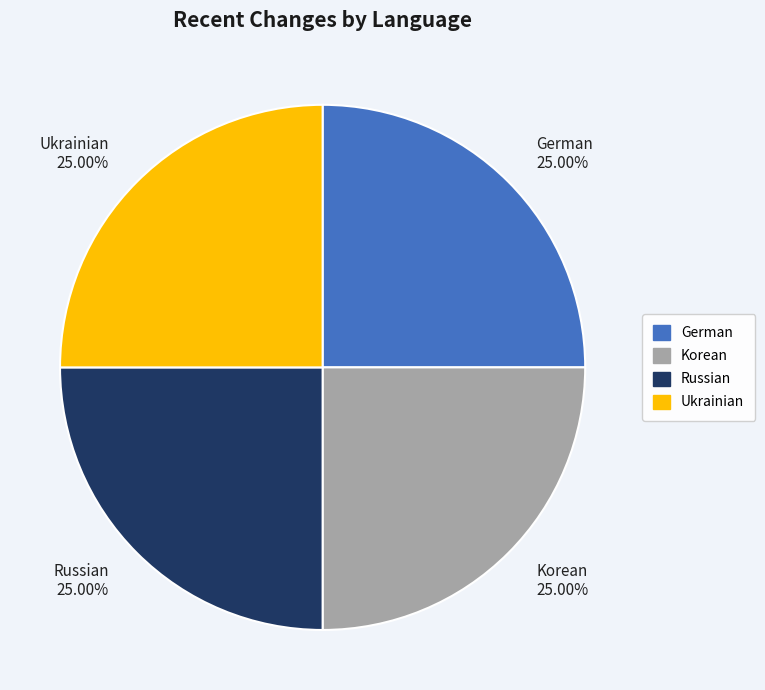

What is the ratio of the value at Russian to the value at German?

1.0